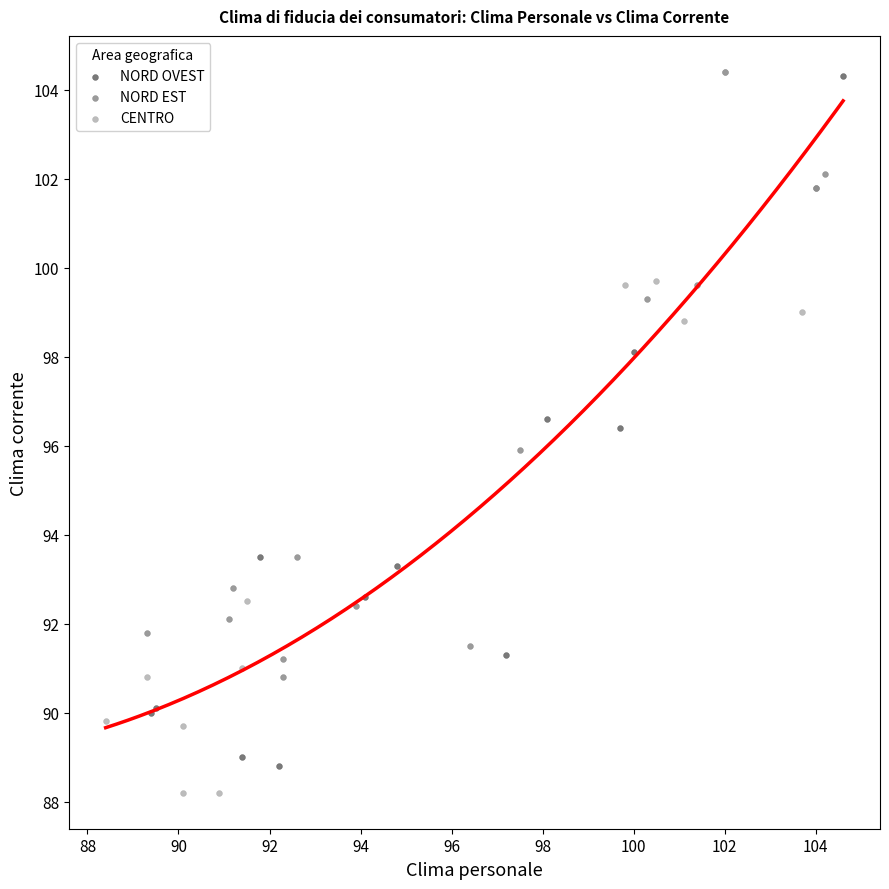

Which series contains the lowest Y value?

CENTRO